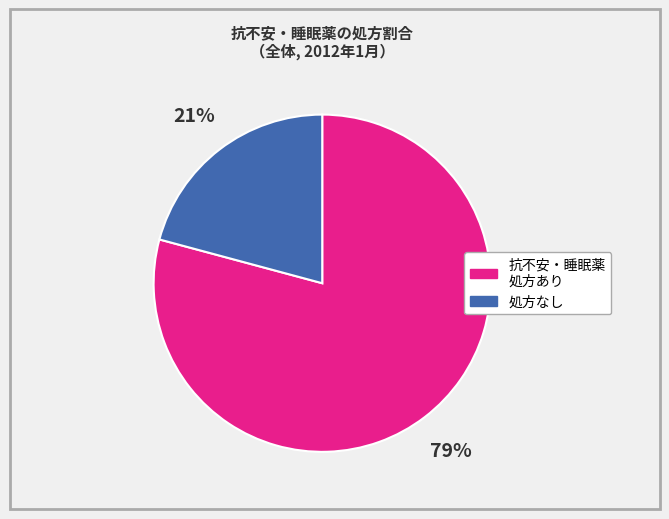

Is there a majority slice in this chart?

Yes